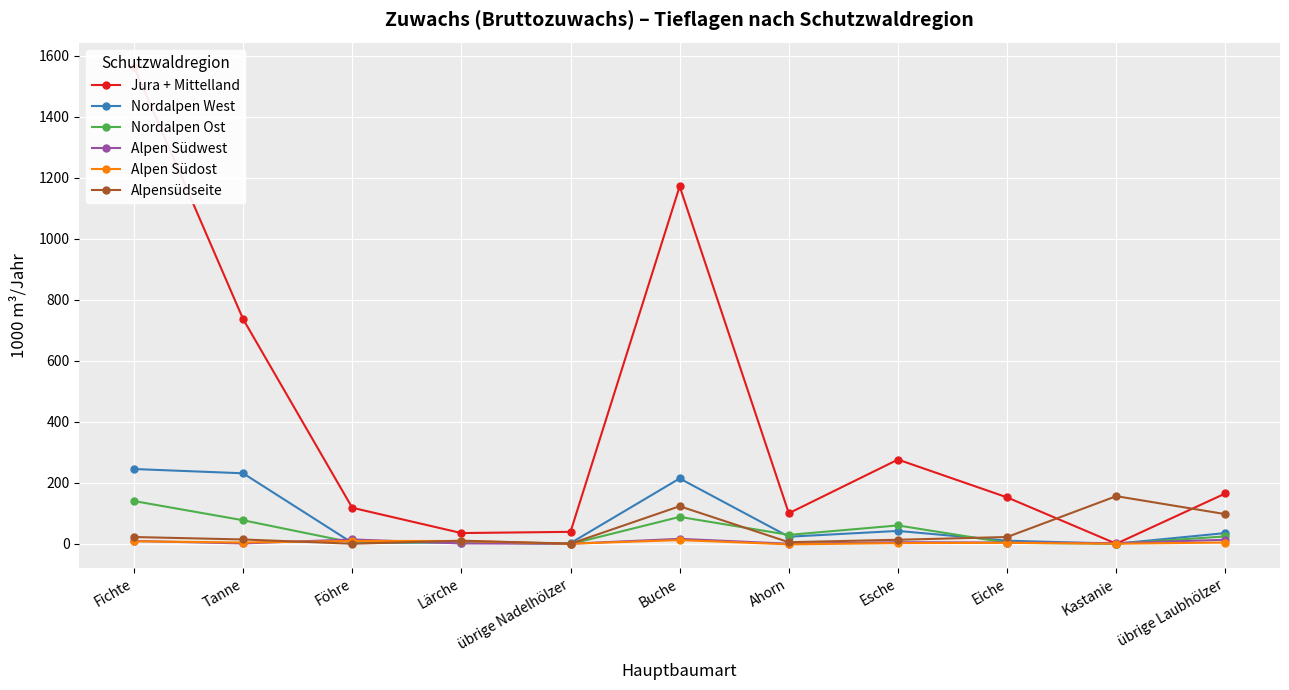

Which label corresponds to the largest value in the chart?

Fichte